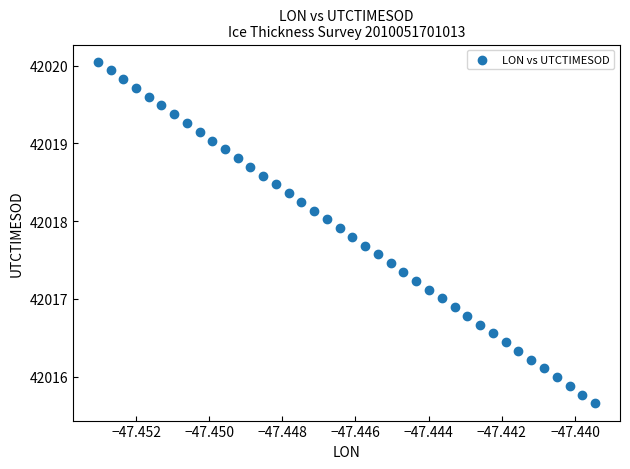

What is the range of Y values (max minus min)?

4.4